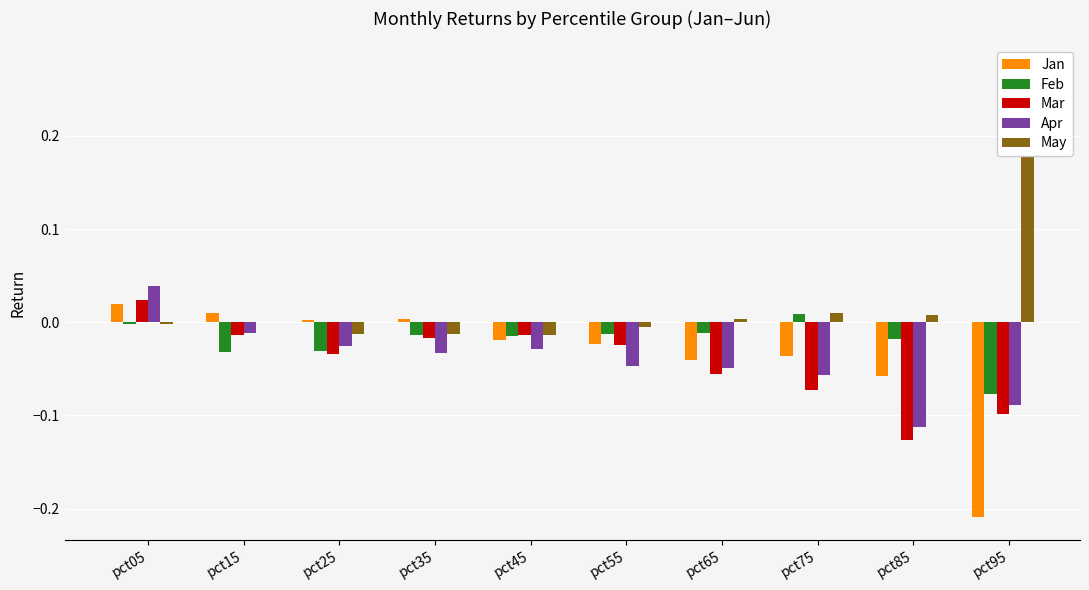

What is the total value across all series at pct85?

-0.3